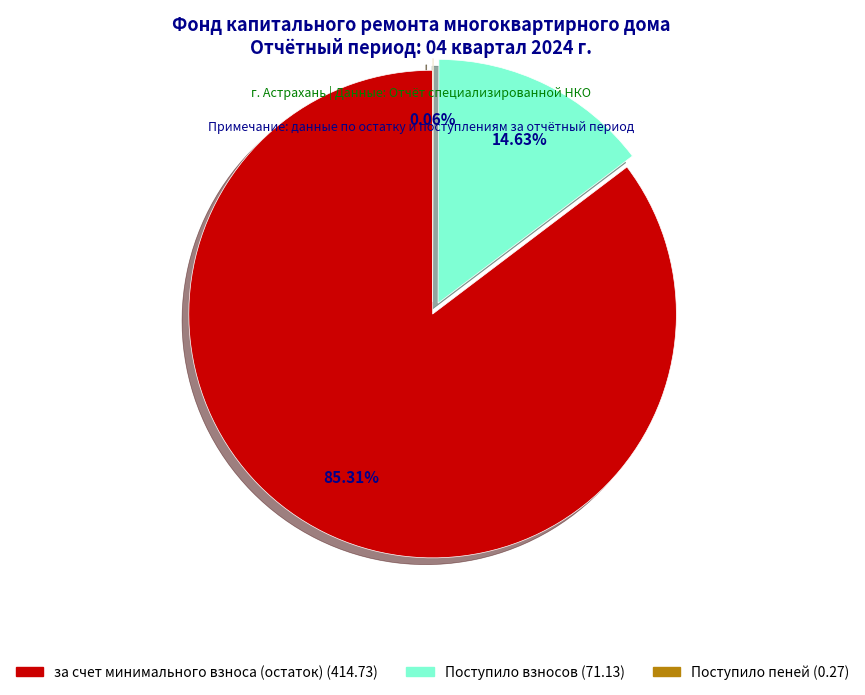

Which category has the biggest portion of the pie?

за счет минимального взноса (остаток)